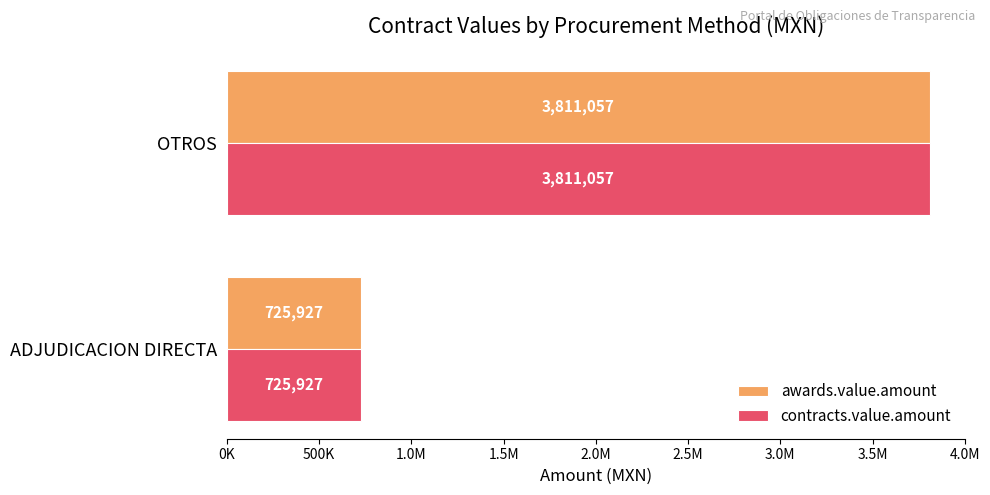

What are all the series names shown in the legend?

awards.value.amount, contracts.value.amount